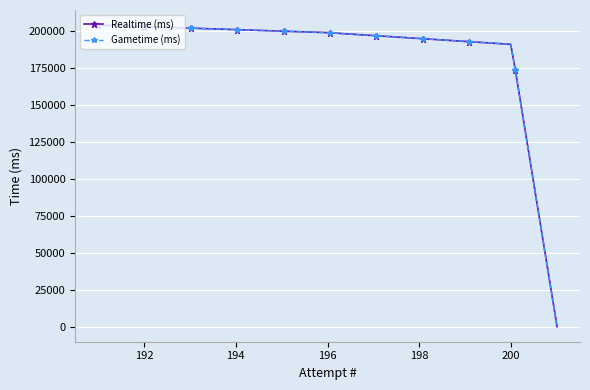

What is the value of the Gametime (ms) point at the 26th from the left?

201639.7